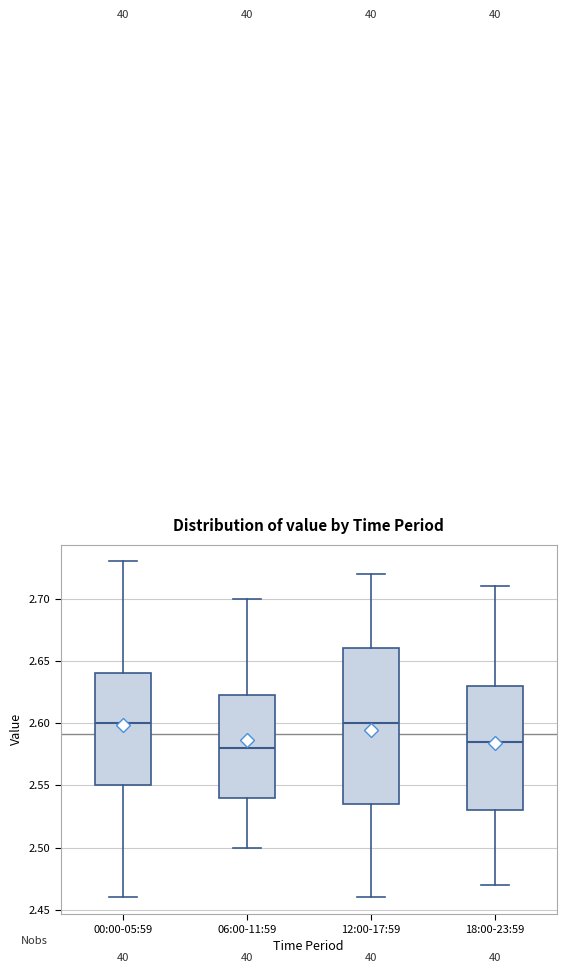

Which box is the tallest, from its lower edge to its upper edge?

12:00-17:59